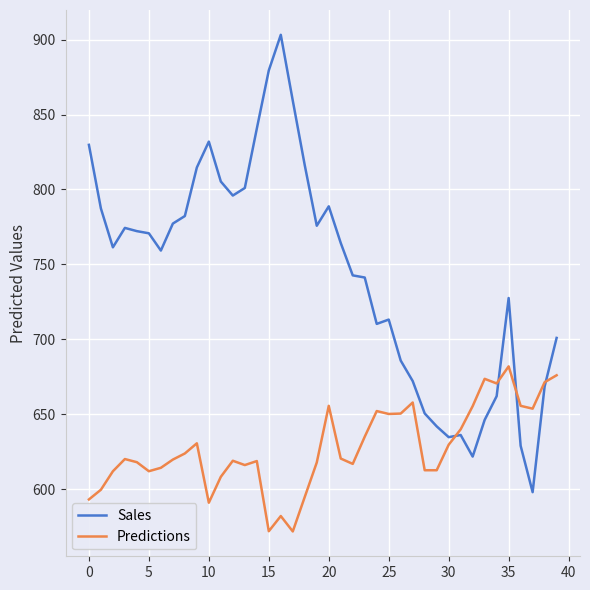

What is the lowest value of the Predictions series?

571.7